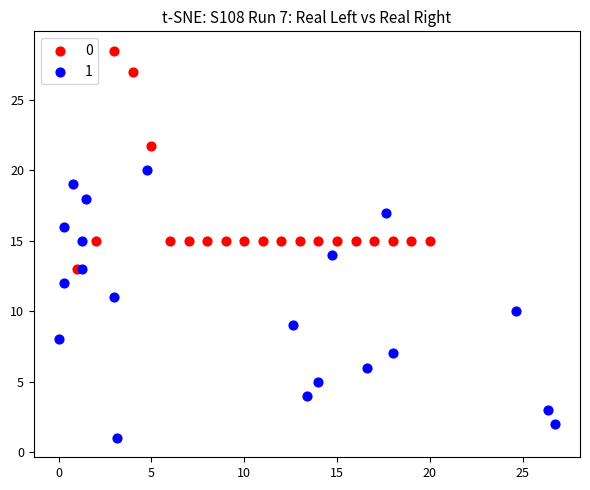

What are all the series names shown in the legend?

0, 1